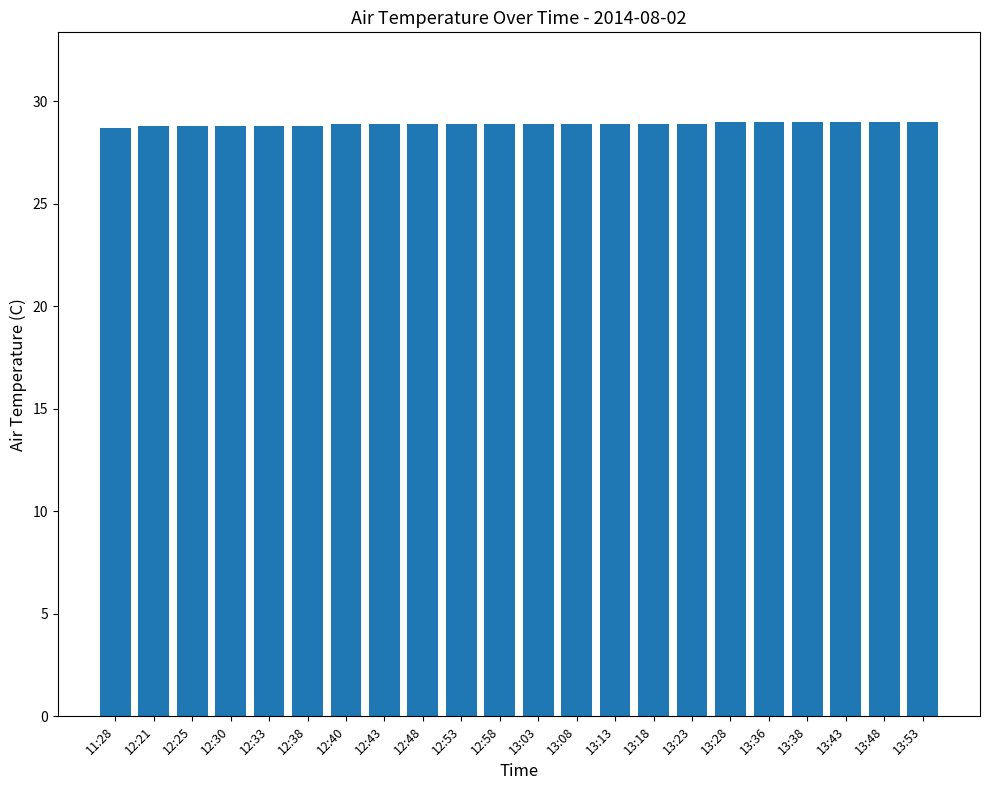

What is the maximum value shown in the chart?

29.0